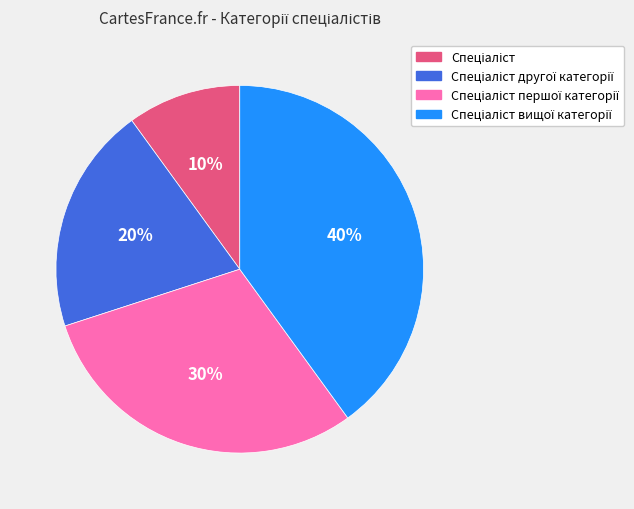

Is there a majority slice in this chart?

No